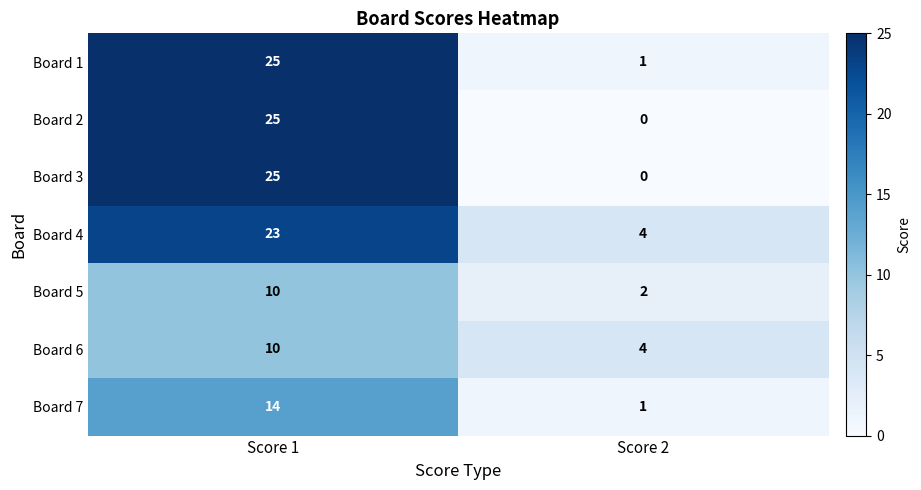

At which category is the sum across all series the highest?

Score 1